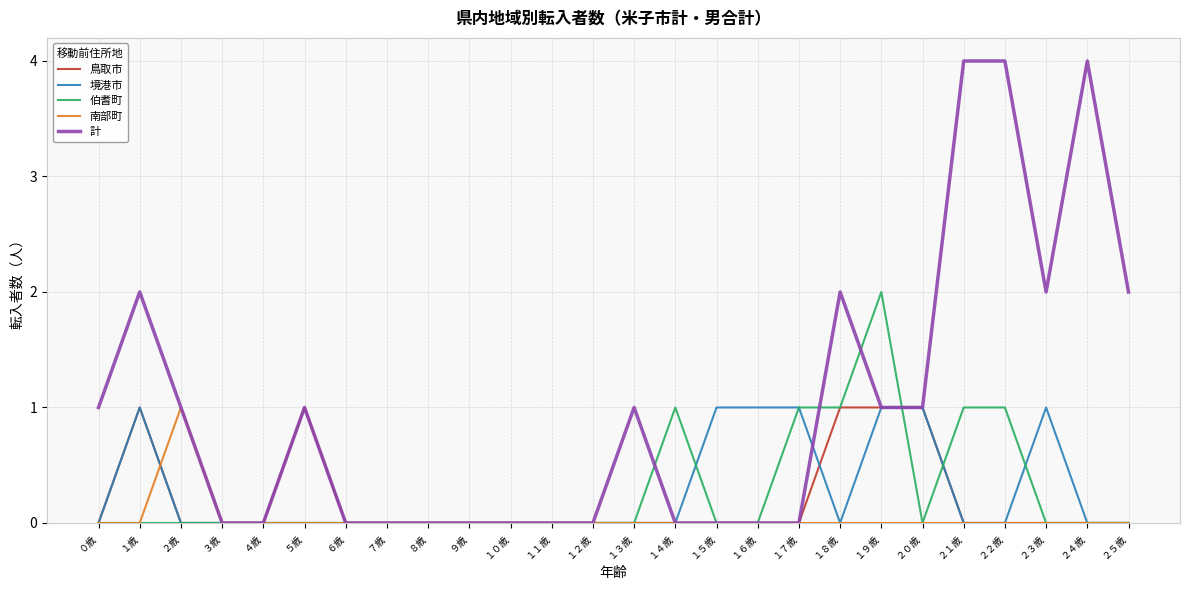

Which series has the widest spread of values?

計